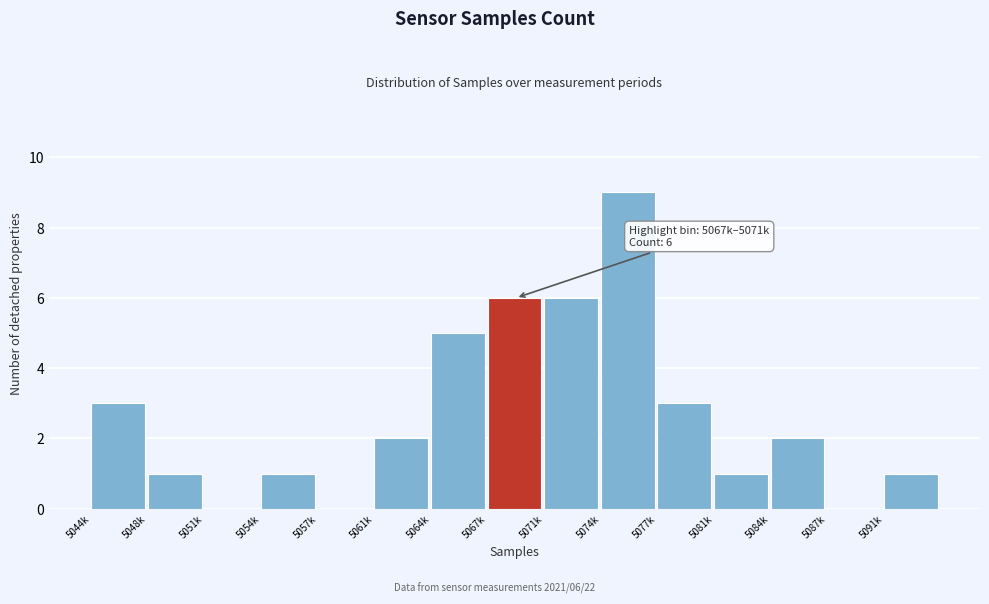

Reading right to left, what are all the values shown in this chart?

5091k=1	5087k=0	5084k=2	5081k=1	5077k=3	5074k=9	5071k=6	5067k=6	5064k=5	5061k=2	5057k=0	5054k=1	5051k=0	5048k=1	5044k=3